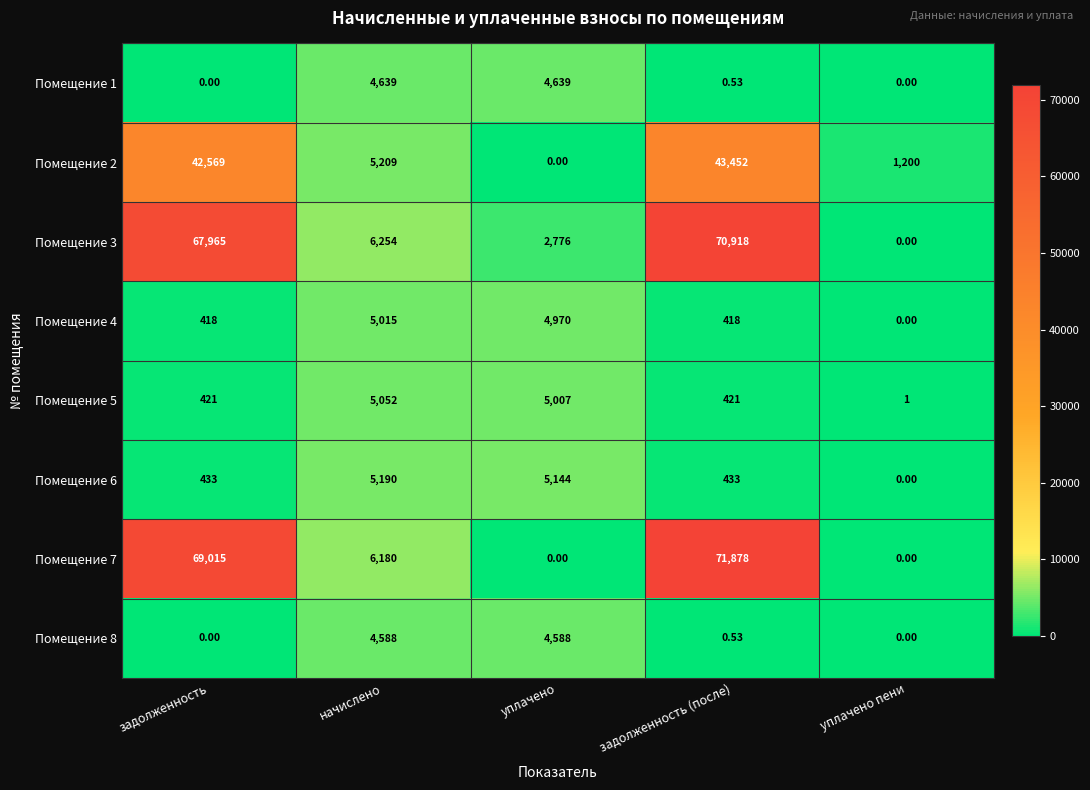

At how many categories does at least one series exceed 20574?

2